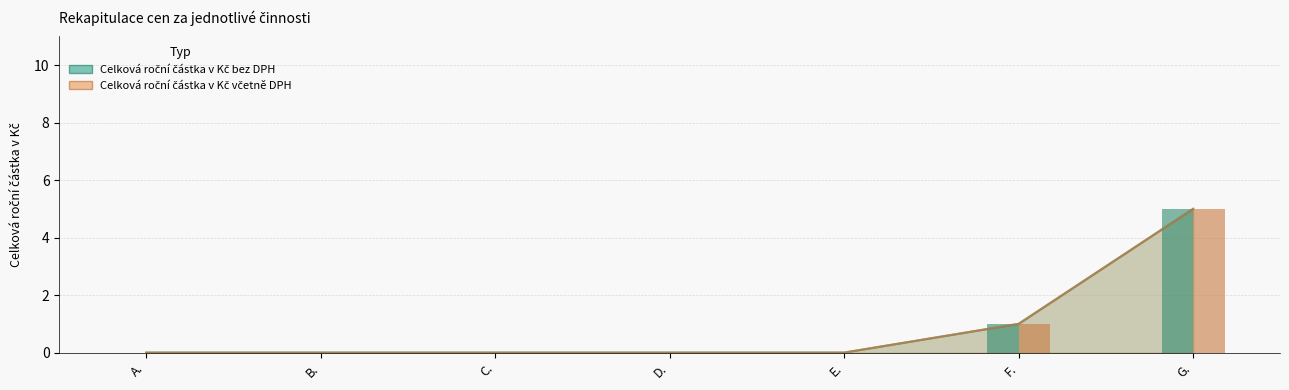

At which category is the sum across all series the highest?

G.